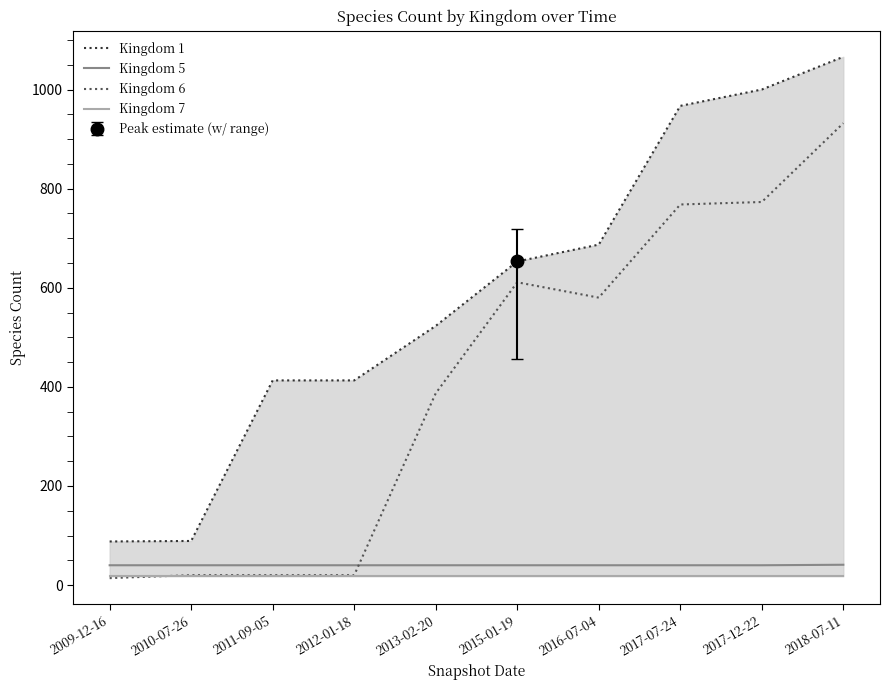

Which category has the lowest value across all series?

2009-12-16